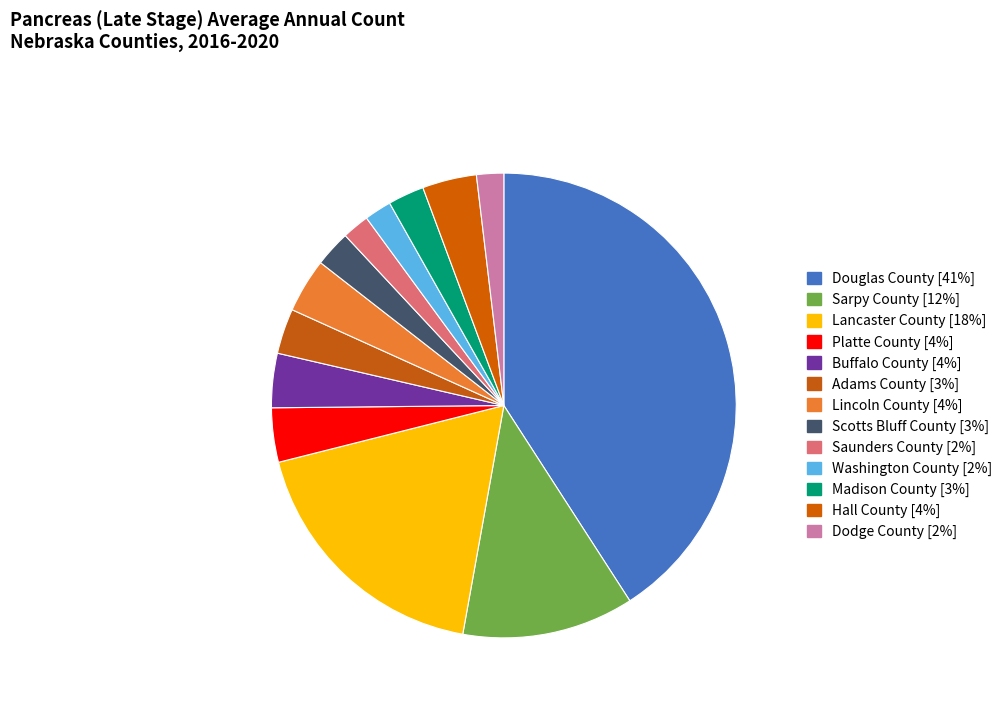

Count the number of slices in the pie.

13